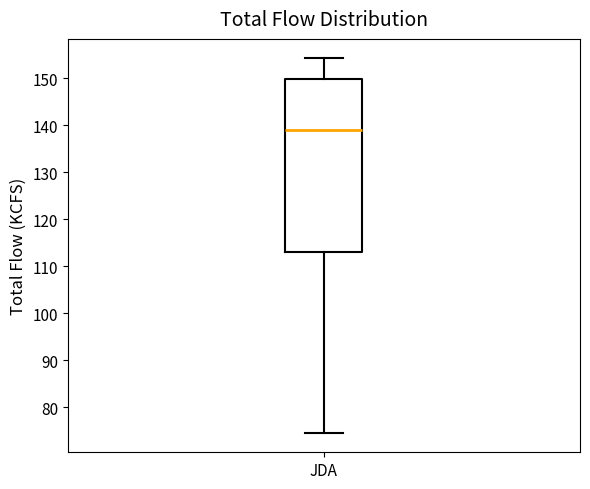

Transcribe this box plot: give where the median line is, the range the box spans, and where the two whiskers end, as read against the y-axis. The values are not printed on the chart, so give them approximately, as read against the axis.

median 139, box 113 to 150, whiskers 74 to 154